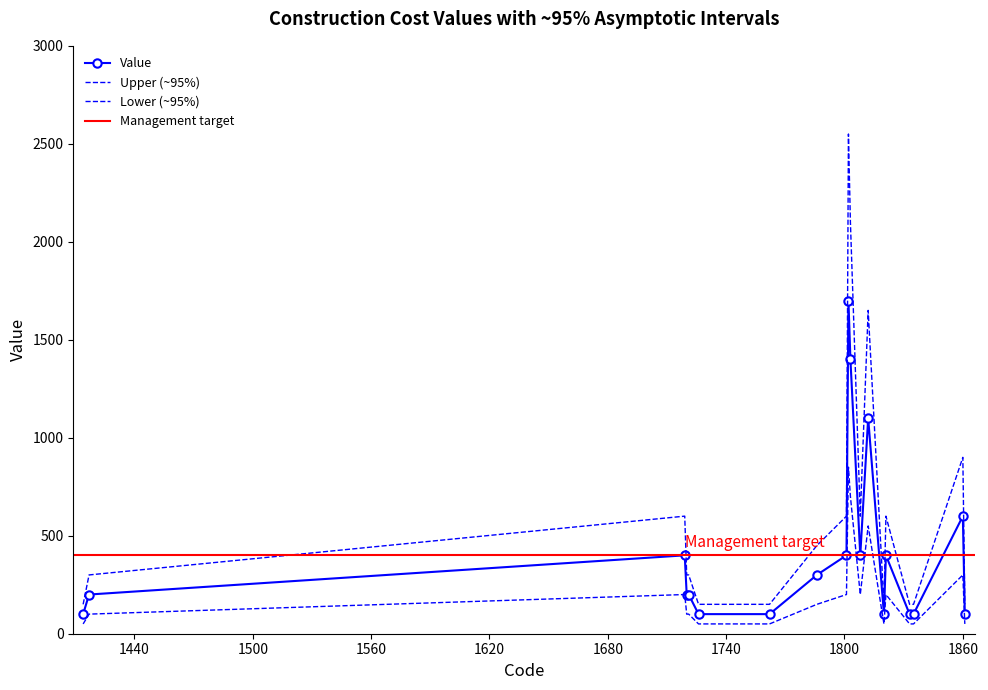

Which series has the widest spread of values?

Upper